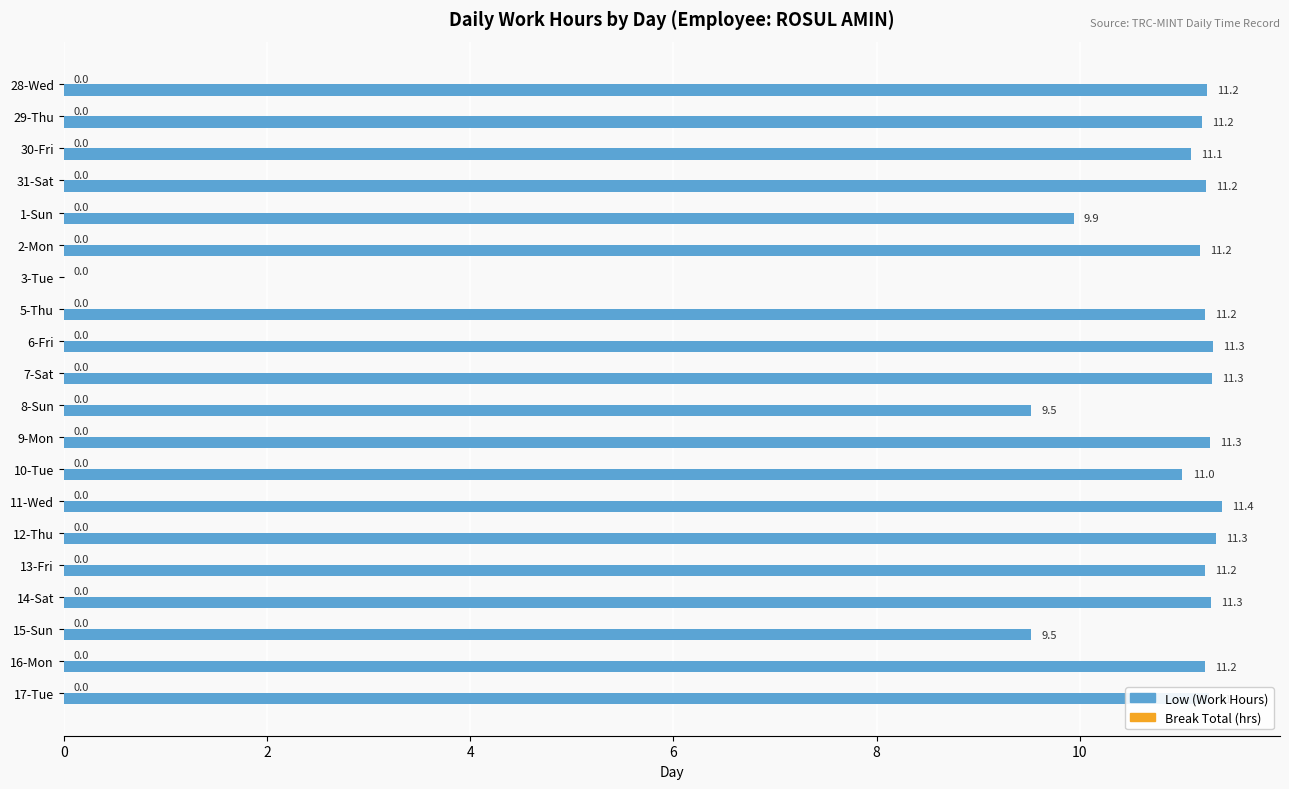

Read the value at 14-Sat.

11.3